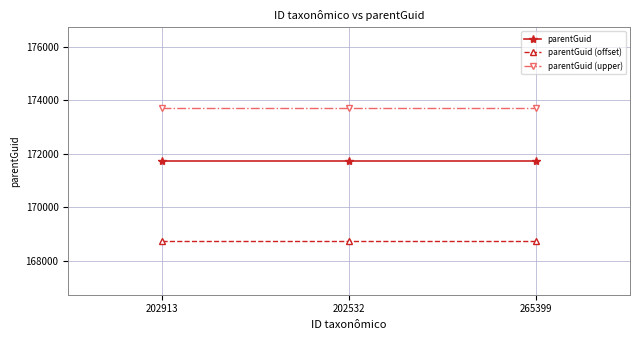

The parentGuid series shows 289429 at 202913. True or false?

False